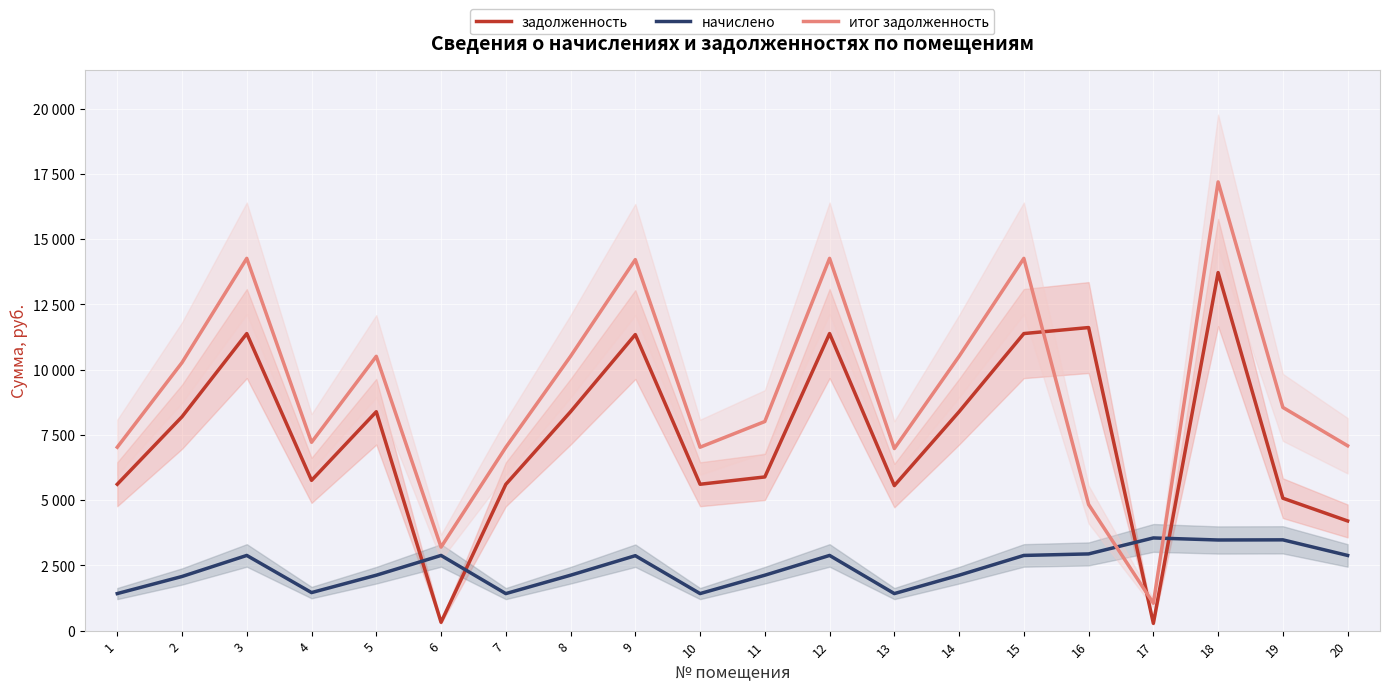

Reading right to left, list all the values displayed in this chart.

задолженность: 20=4203.6	19=5075.5	18=13724.2	17=278.4	16=11616.0	15=11385.6	14=8390.4	13=5558.2	12=11385.6	11=5890.4	10=5610.2	9=11347.2	8=8390.4	7=5606.4	6=320.2	5=8390.4	4=5760.0	3=11385.6	2=8198.4	1=5610.2
начислено: 20=2882.0	19=3479.8	18=3473.9	17=3552.7	16=2940.3	15=2882.0	14=2123.8	13=1420.1	12=2882.0	11=2123.8	10=1420.1	9=2872.3	8=2123.8	7=1419.1	6=2882.0	5=2123.8	4=1458.0	3=2882.0	2=2075.2	1=1420.1
итог задолженность: 20=7085.5	19=8555.2	18=17198.1	17=1050.1	16=4834.3	15=14267.6	14=10514.2	13=6978.4	12=14267.6	11=8014.2	10=7030.4	9=14219.5	8=10514.2	7=7025.5	6=3202.2	5=10514.2	4=7218.0	3=14267.6	2=10273.6	1=7030.4